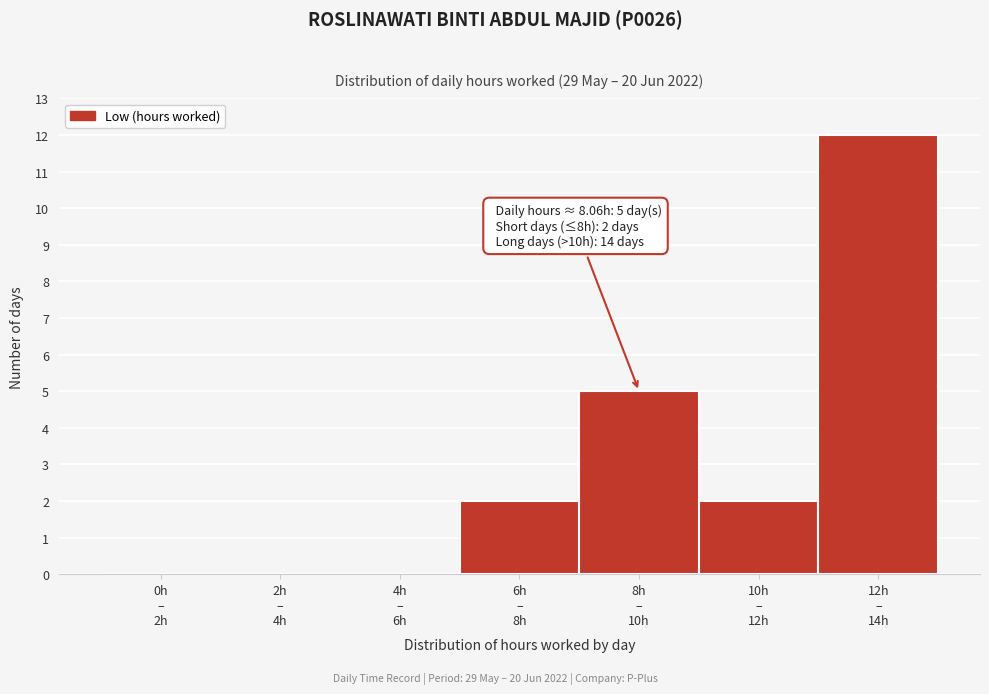

What is the sum of all values?

21